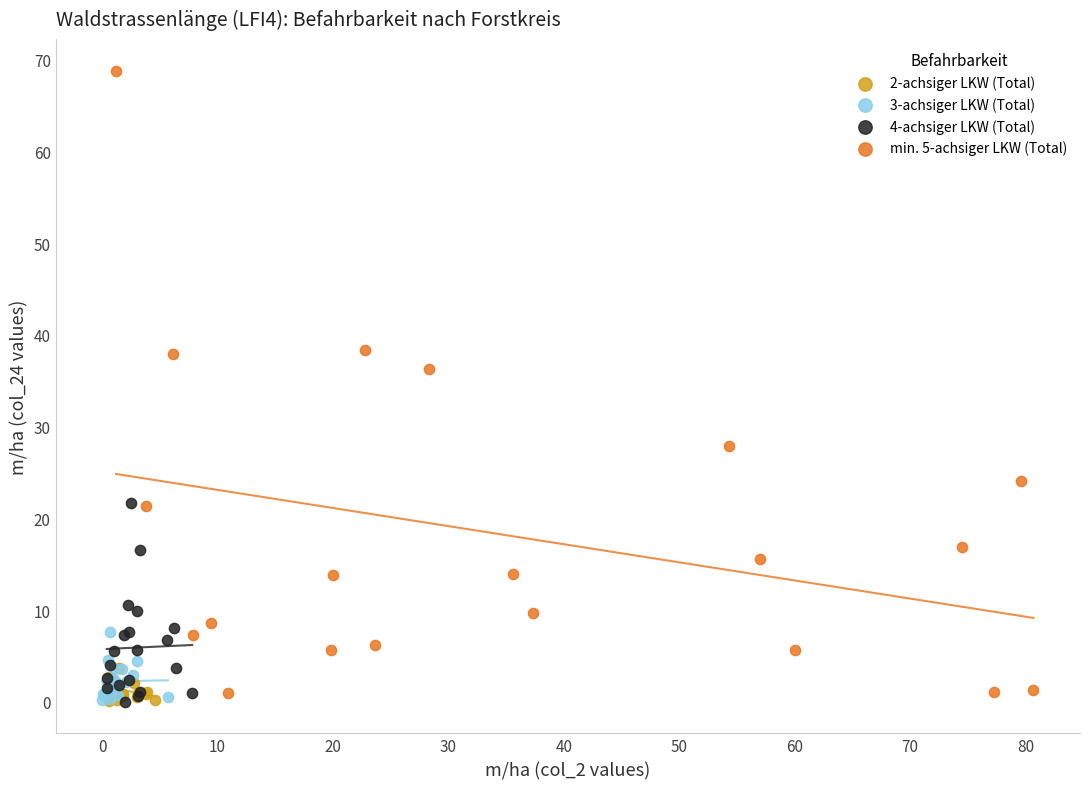

Which series contains the highest Y value?

min. 5-achsiger LKW (Total)